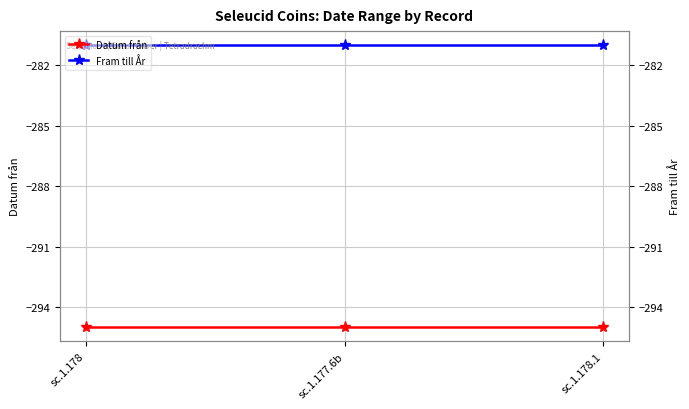

Which has a higher value, sc.1.178 or sc.1.177.6b?

sc.1.178